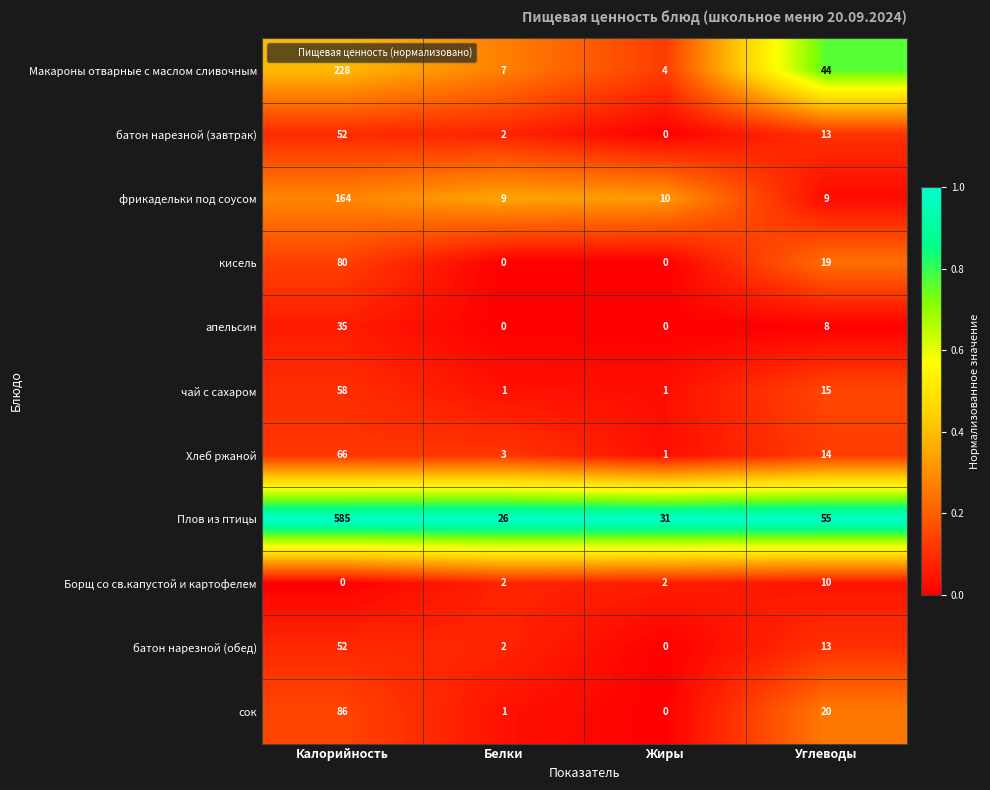

At which category is the sum across all series the highest?

Калорийность